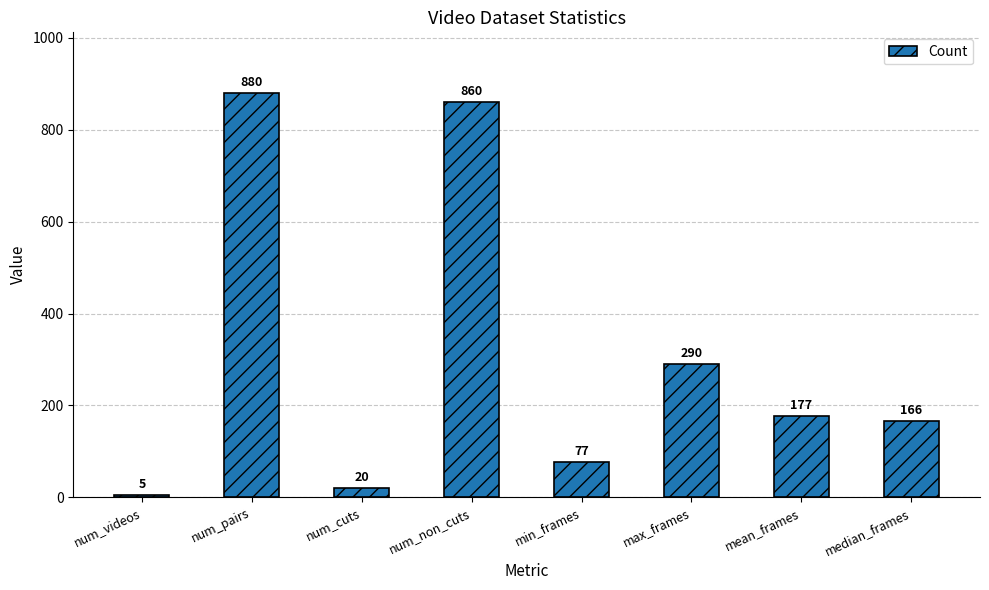

Reading left to right, list all the values displayed in this chart.

num_videos=5	num_pairs=880	num_cuts=20	num_non_cuts=860	min_frames=77	max_frames=290	mean_frames=177	median_frames=166